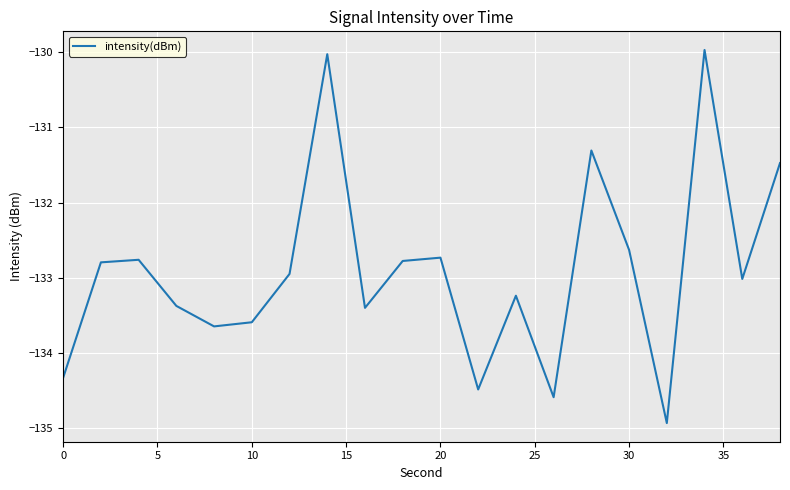

What is the difference between the second highest and minimum values?

4.9